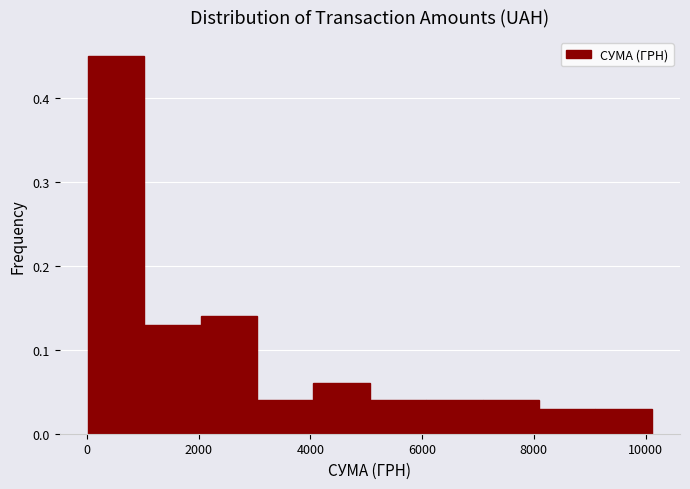

How tall is the bar that spans 6000 to 7000 on the x-axis? Neither the bar edges nor the heights are printed on the chart, so give them approximately, as read against the axes.

0.04